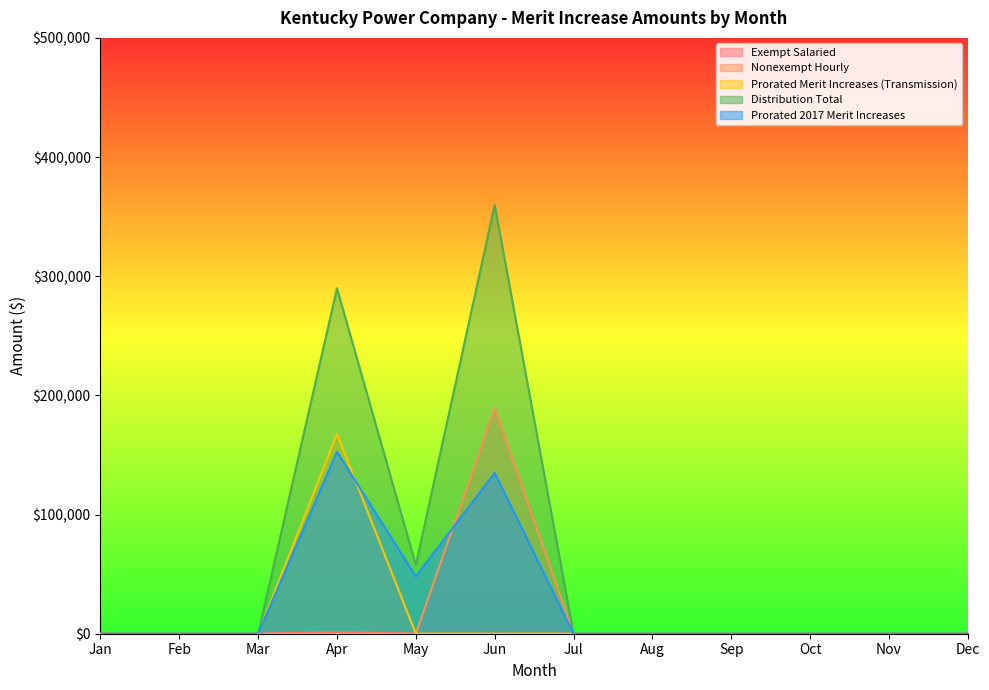

How many lines are shown in the chart?

5